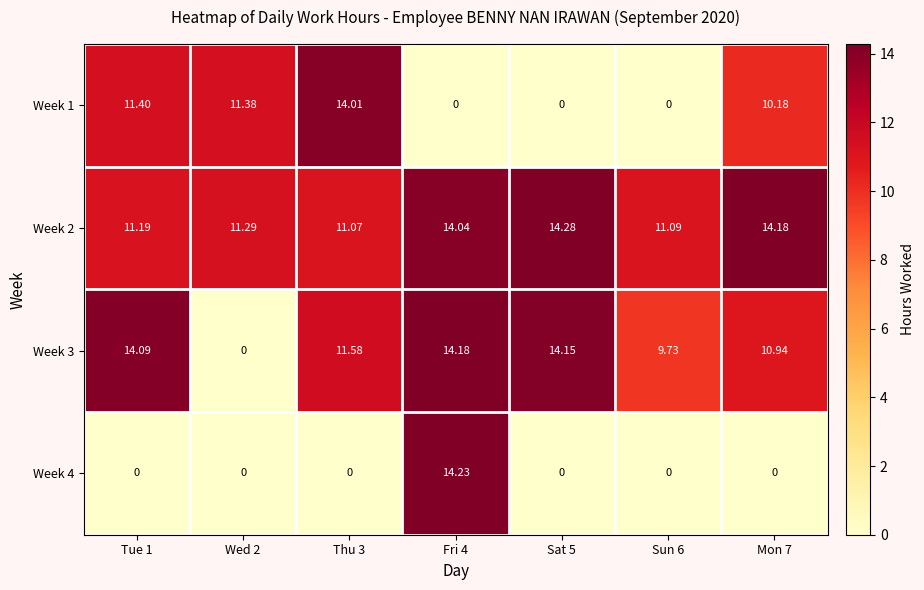

Reading right to left, extract all data points from this chart.

Week 1: Mon 7=10.2	Sun 6=0.0	Sat 5=0.0	Fri 4=0.0	Thu 3=14.0	Wed 2=11.4	Tue 1=11.4
Week 2: Mon 7=14.2	Sun 6=11.1	Sat 5=14.3	Fri 4=14.0	Thu 3=11.1	Wed 2=11.3	Tue 1=11.2
Week 3: Mon 7=10.9	Sun 6=9.7	Sat 5=14.2	Fri 4=14.2	Thu 3=11.6	Wed 2=0.0	Tue 1=14.1
Week 4: Mon 7=0.0	Sun 6=0.0	Sat 5=0.0	Fri 4=14.2	Thu 3=0.0	Wed 2=0.0	Tue 1=0.0